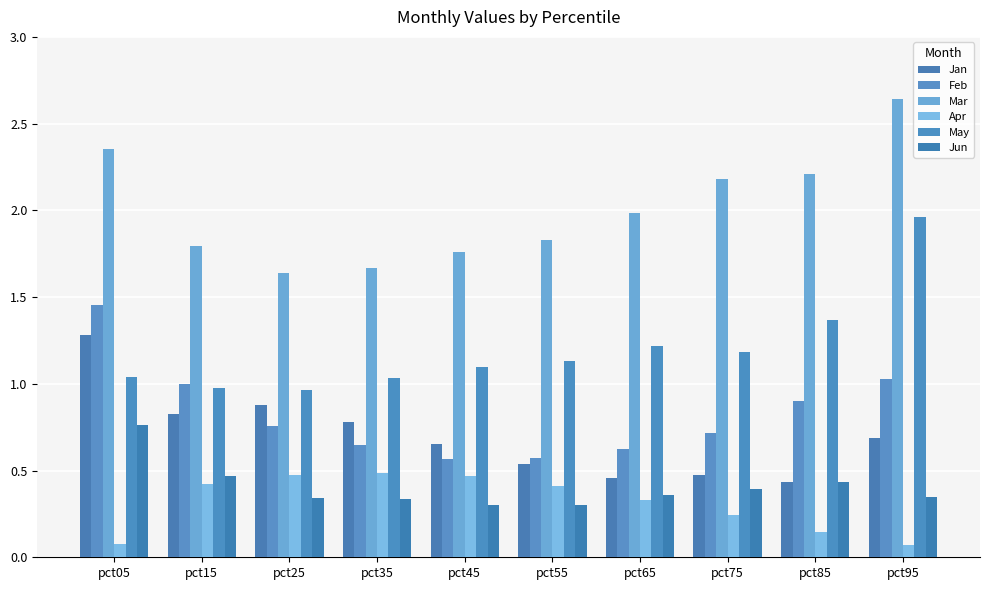

The May series shows 1.1 at pct55. True or false?

True